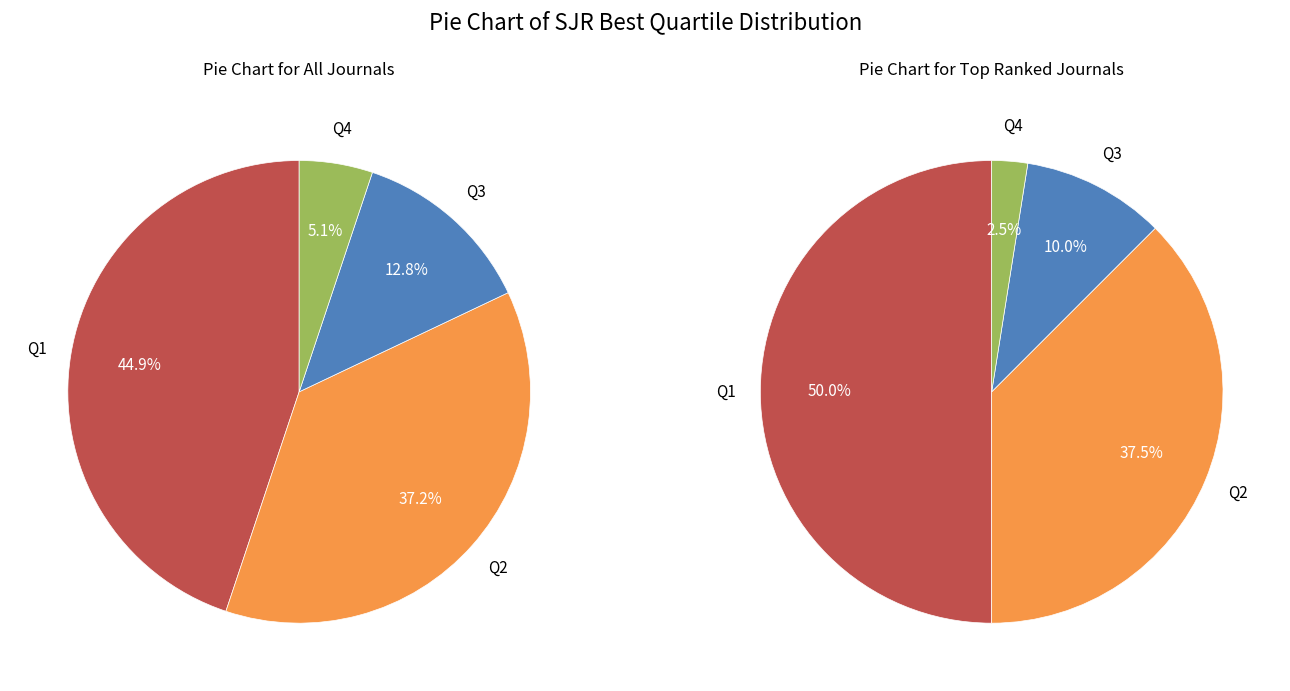

How many slices are in this pie chart?

4